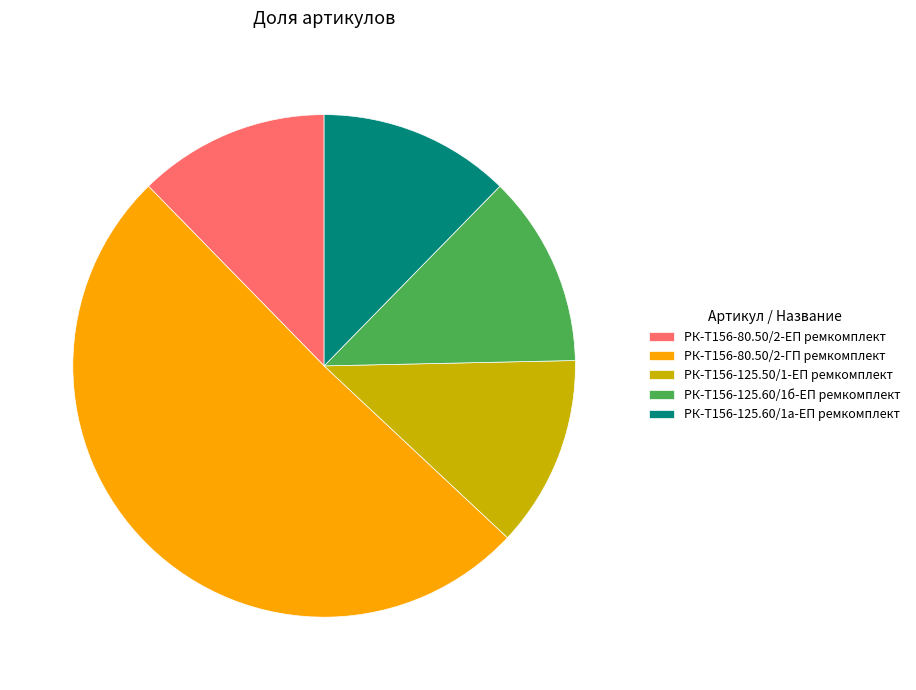

Is there any slice that represents more than half of the pie?

Yes